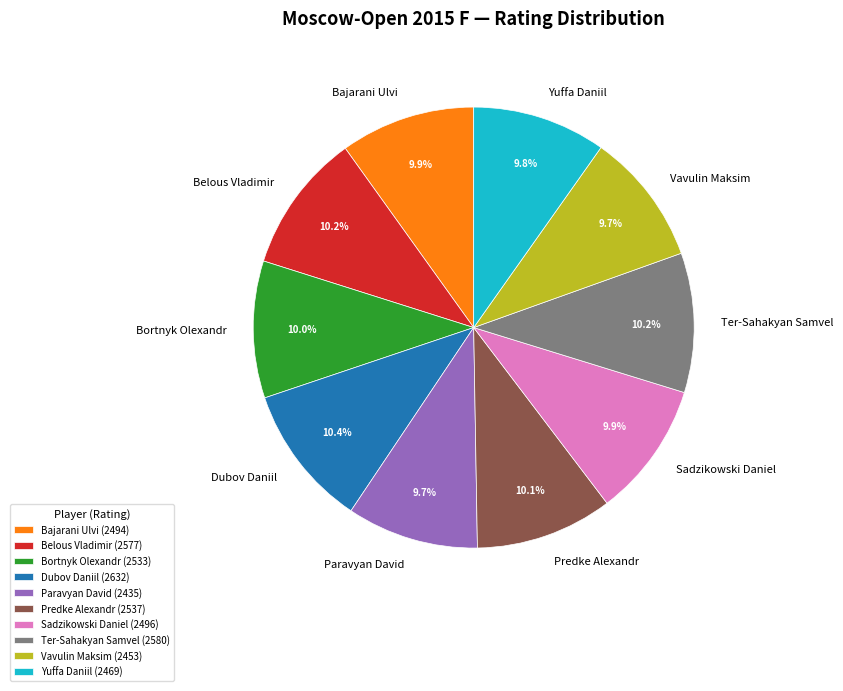

Approximately how many times larger is the value at Vavulin Maksim compared to Belous Vladimir?

1.0